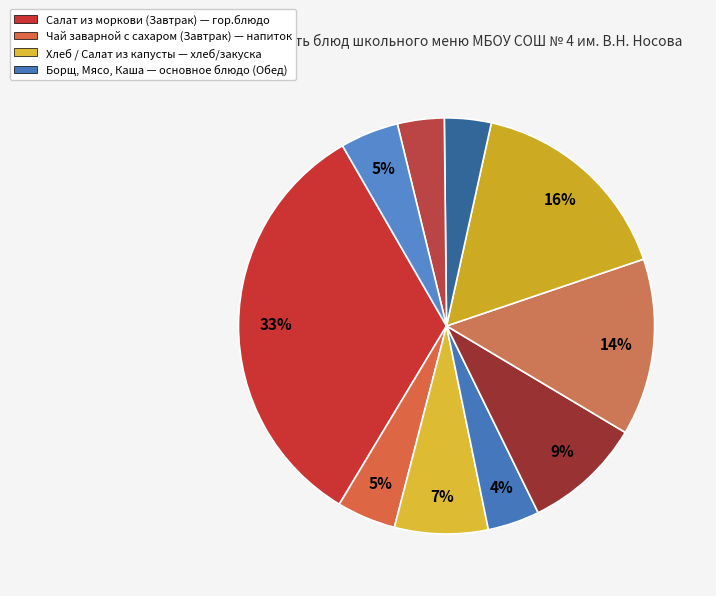

To the nearest percent, what is the difference between the largest and smallest slice percentages?

29%